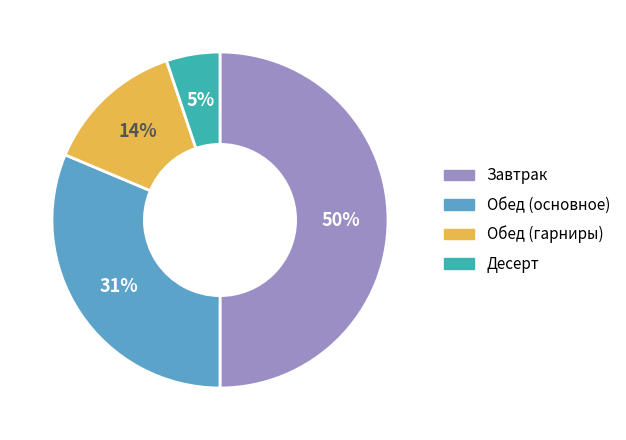

To the nearest percent, what is the difference between the largest and smallest slice percentages?

45%